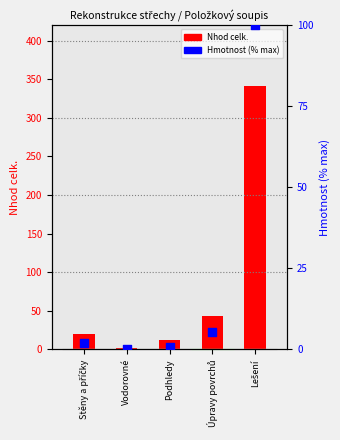

What is the total value across all series at Vodorovné?

1.4